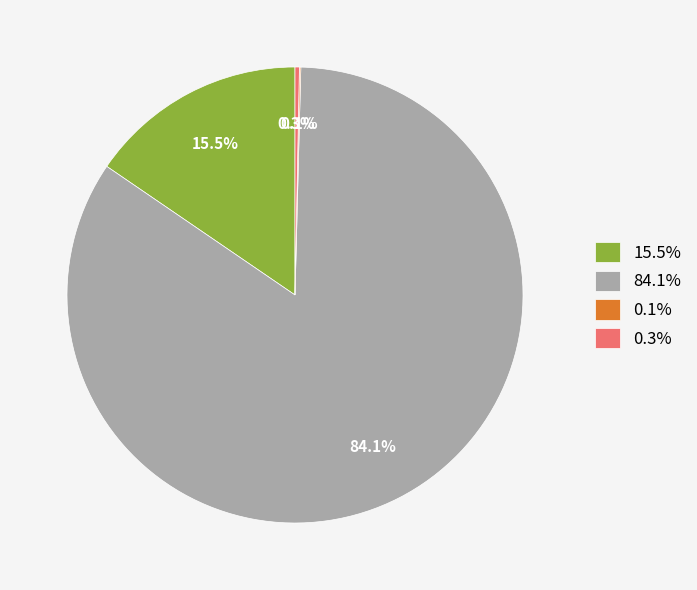

Between 84.1% and 0.3%, which is larger?

84.1%